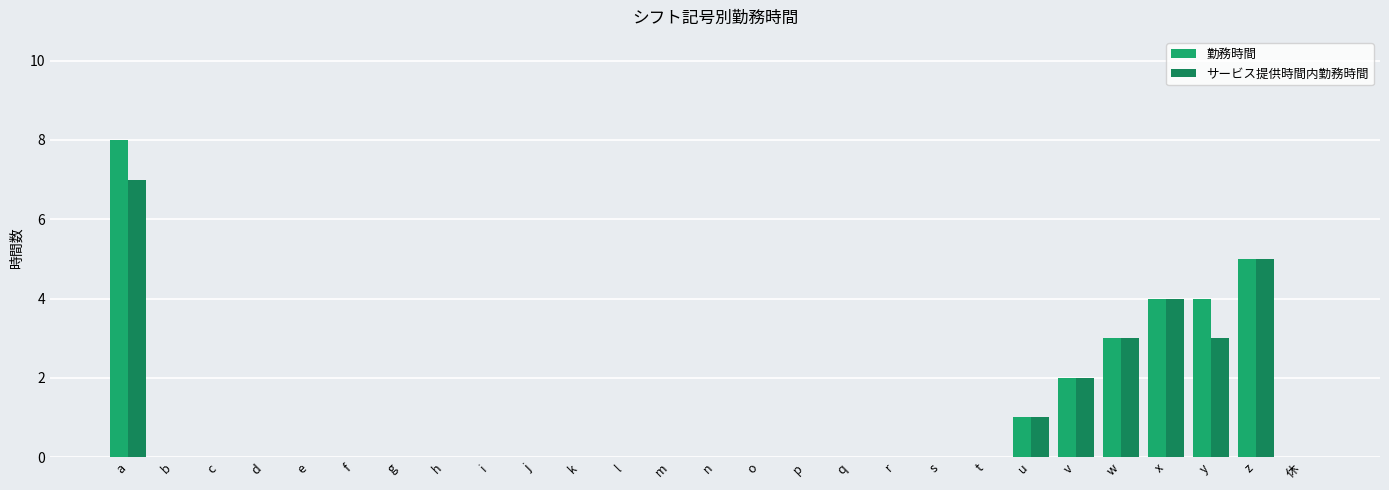

How many groups of bars are there?

27